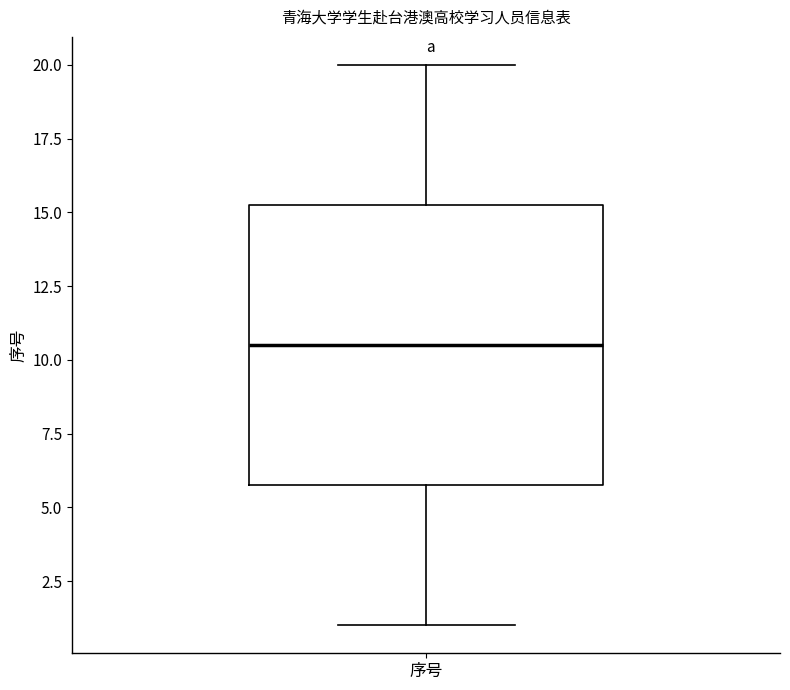

Where does the upper whisker of the box for 序号 end on the y-axis? The values are not printed on the chart, so give them approximately, as read against the axis.

20.0